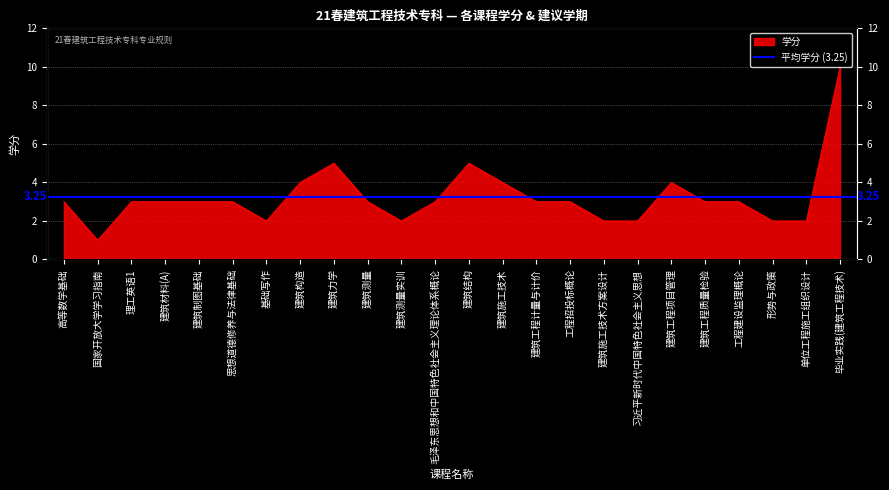

The chart shows a value of 2 at 建筑测量实训. True or false?

True